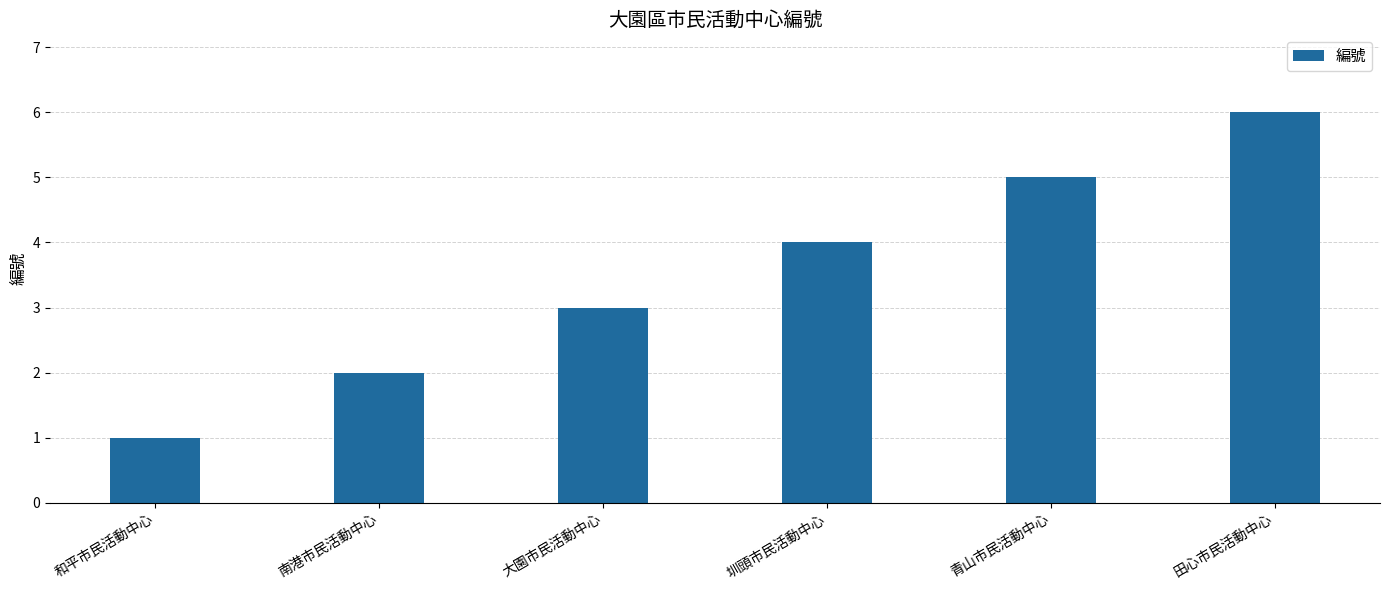

What is the maximum value shown in the chart?

6